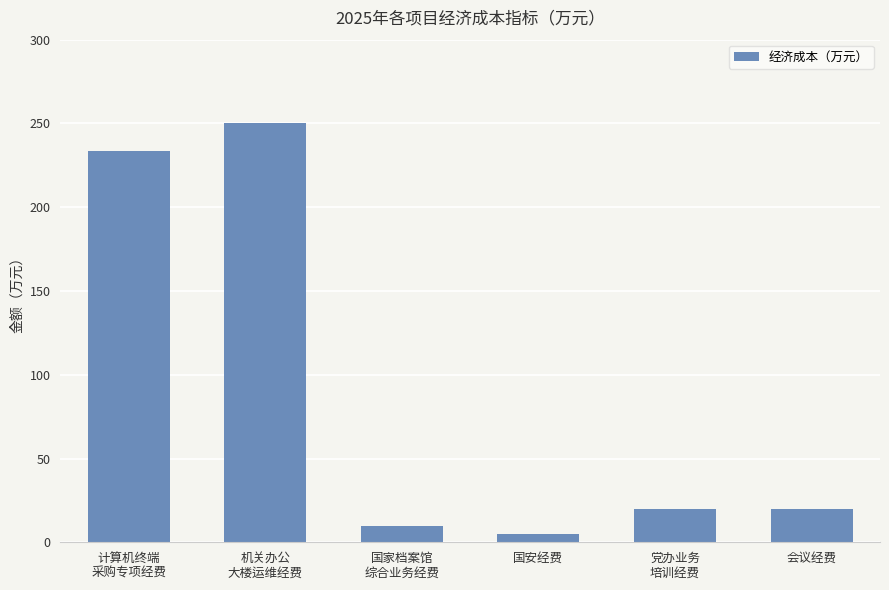

The chart shows a value of 29.8 at 会议经费. True or false?

False